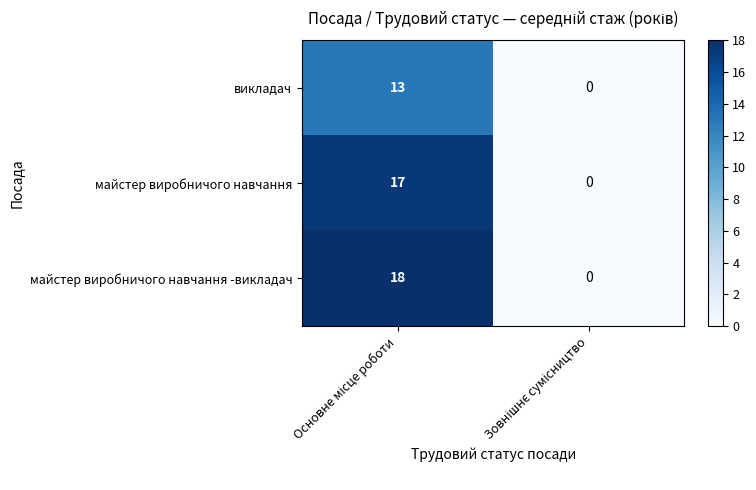

How many data points does each series have?

2